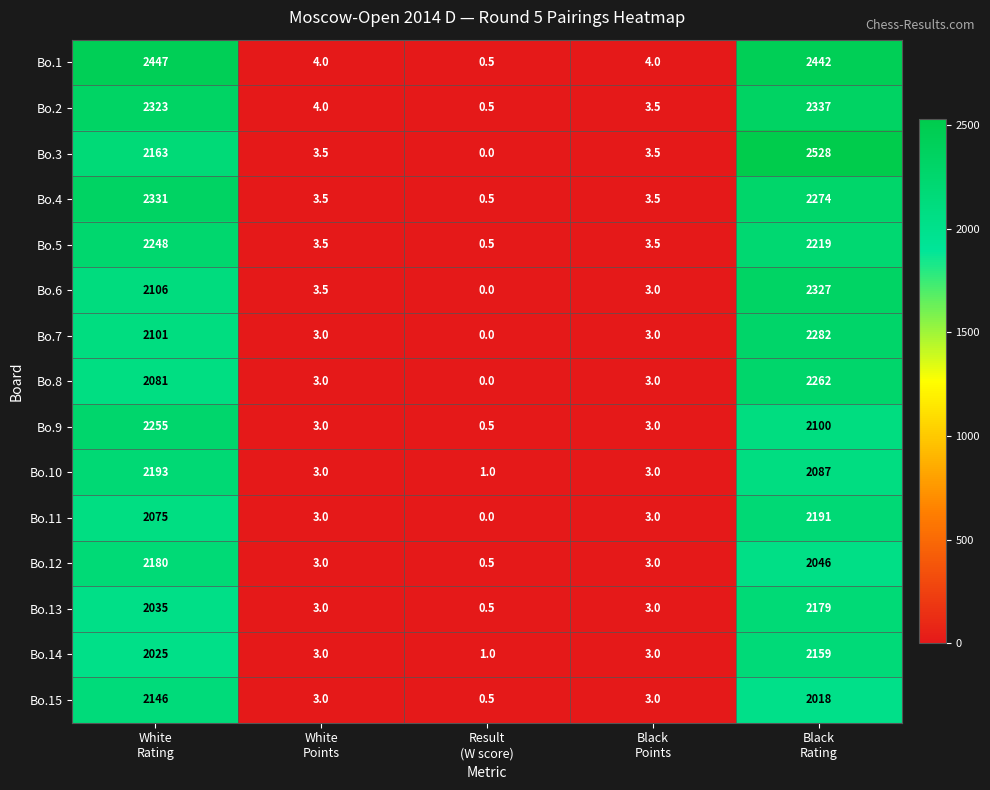

What is the sum of all Bo.13 values?

4220.5